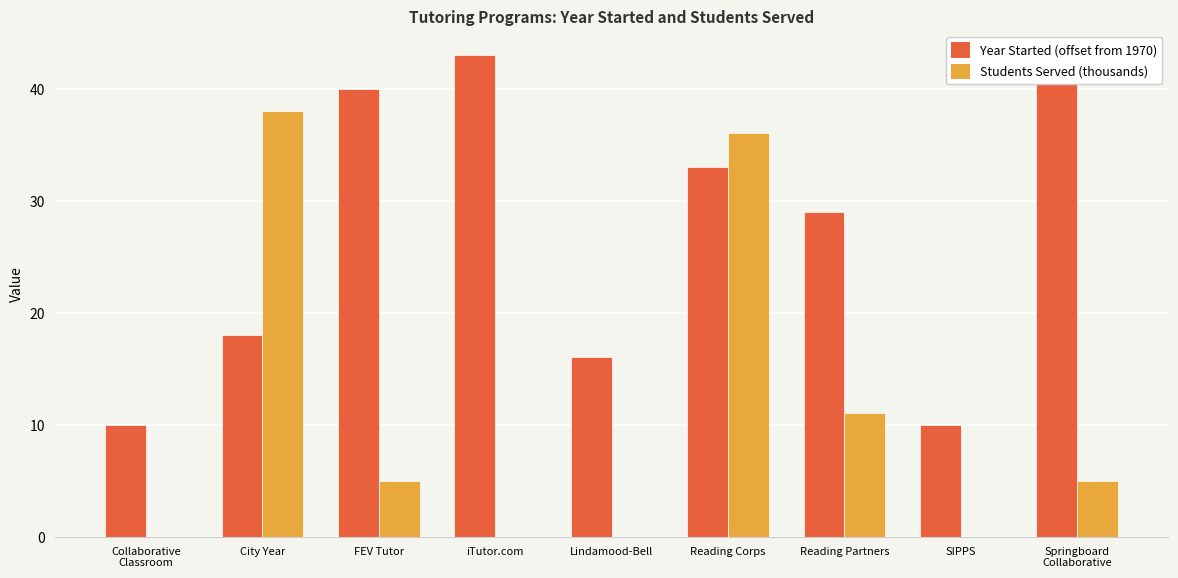

How many categories are shown in the chart?

9